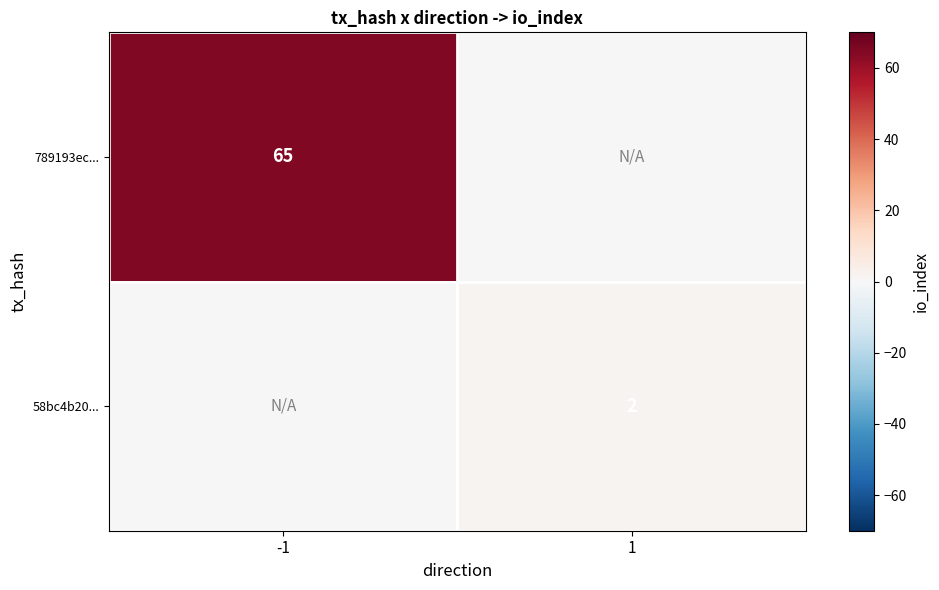

Is the value of 789193ec... at -1 greater than the value of 58bc4b20... at 1?

Yes